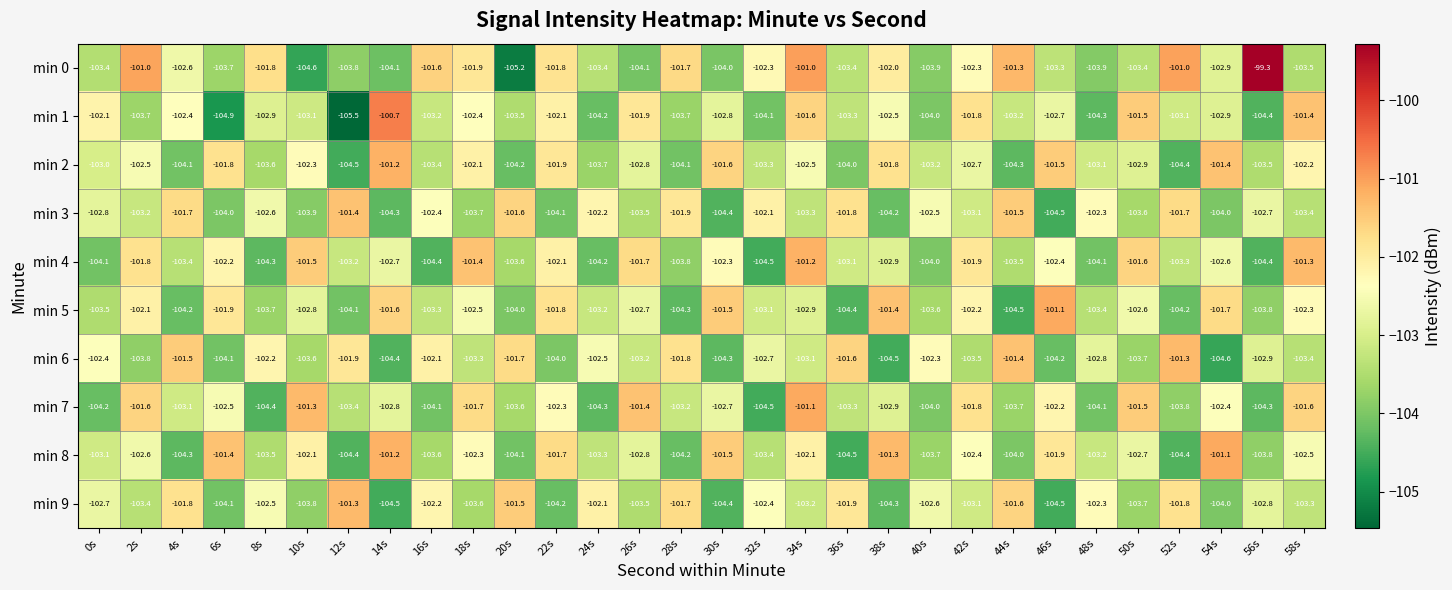

What is the minimum value shown in the chart?

-105.5